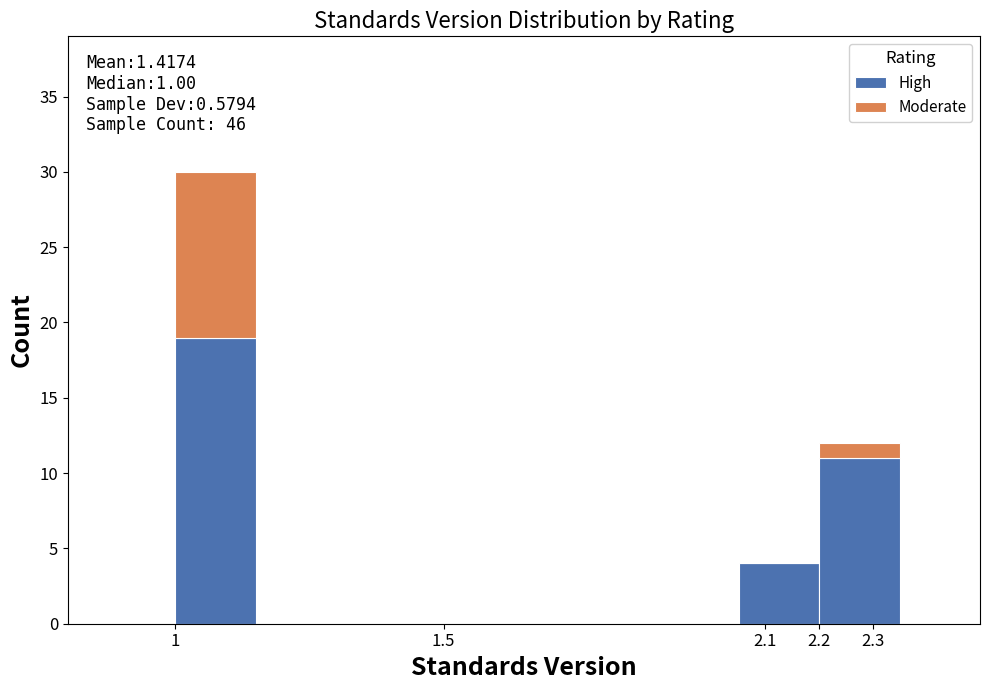

Which range on the x-axis has the tallest stacked bar (by total height)?

1.00 to 1.15